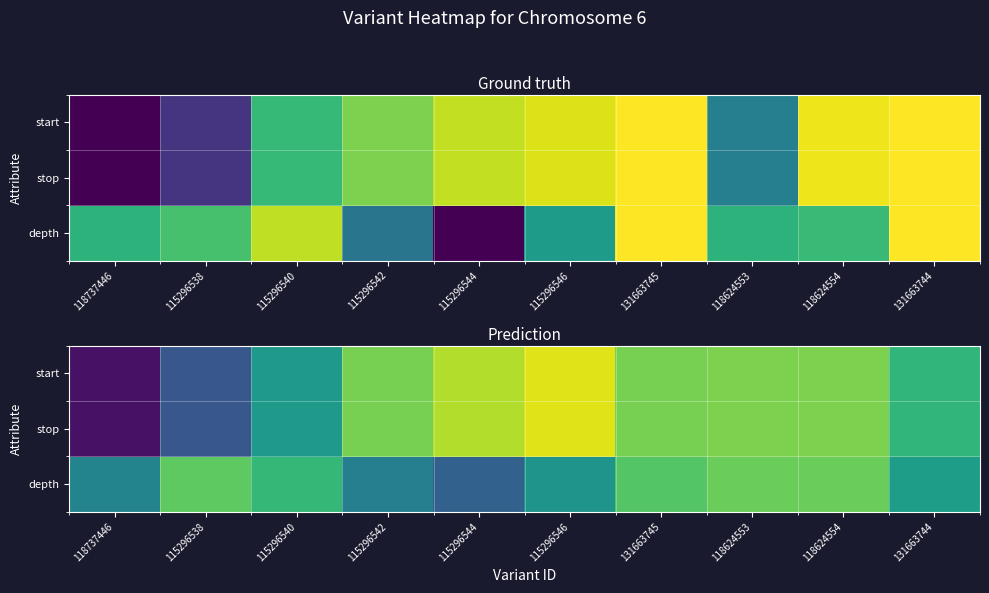

Is it true that stop equals 0.1 at 115296538?

False